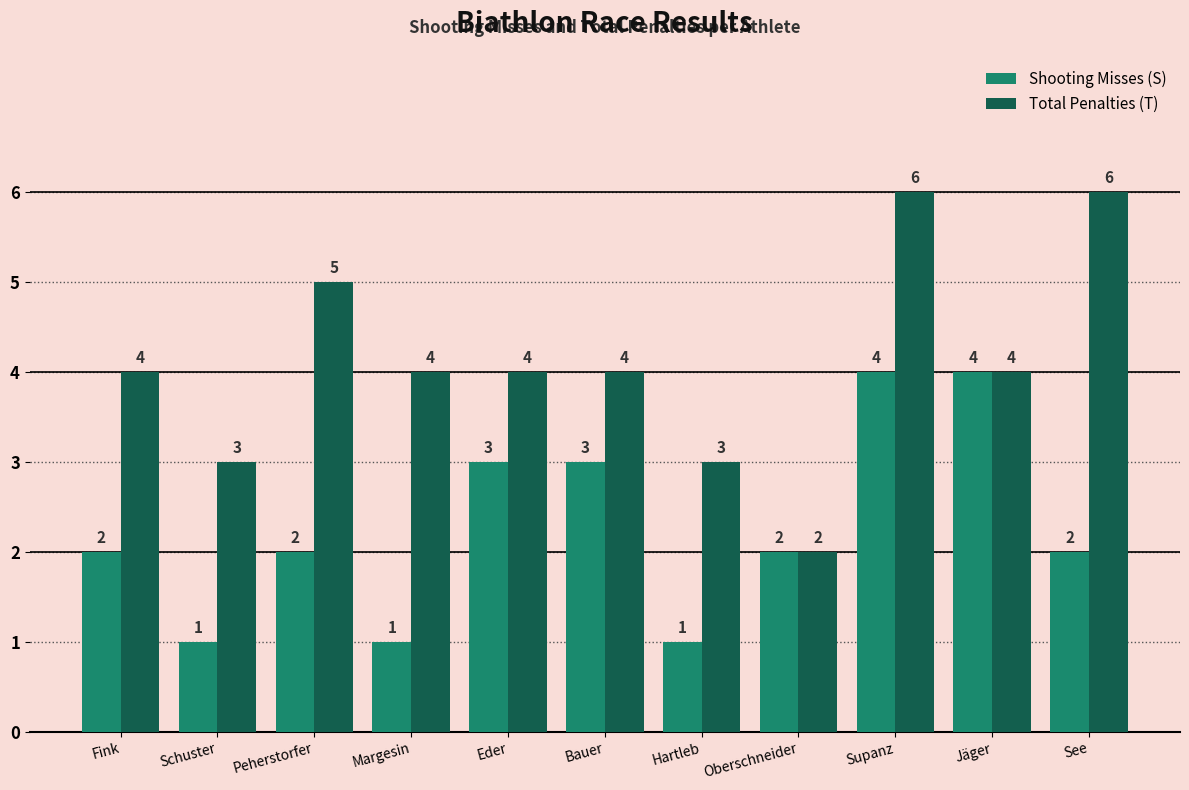

What is the difference between the second highest and second lowest values in the Shooting Misses (S) series?

3